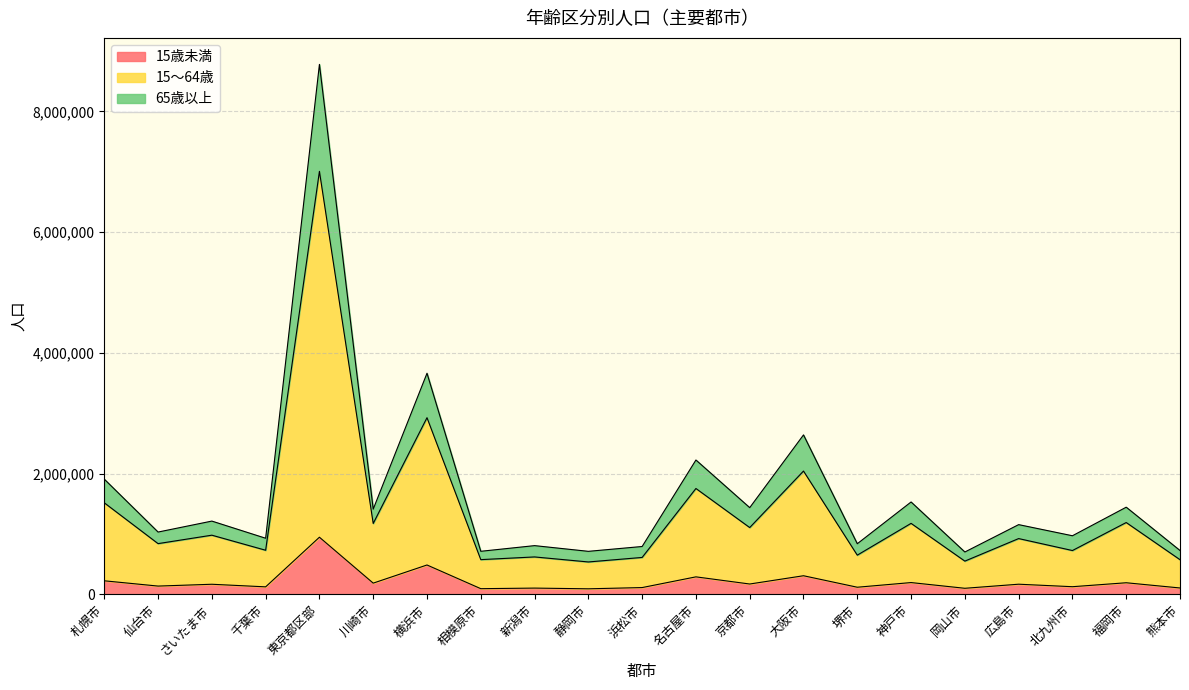

What is the label of the 11th point from the left?

浜松市